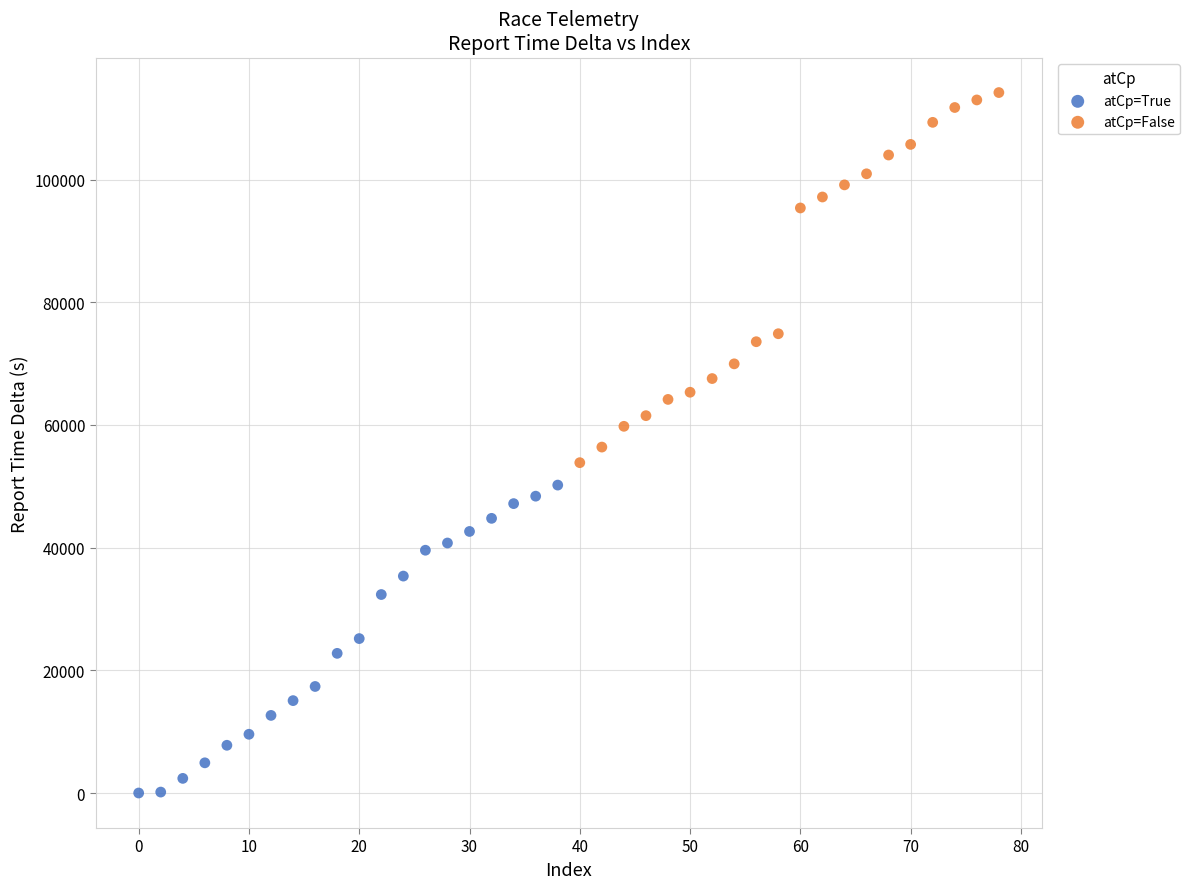

Which series reaches the maximum Y coordinate?

atCp=False